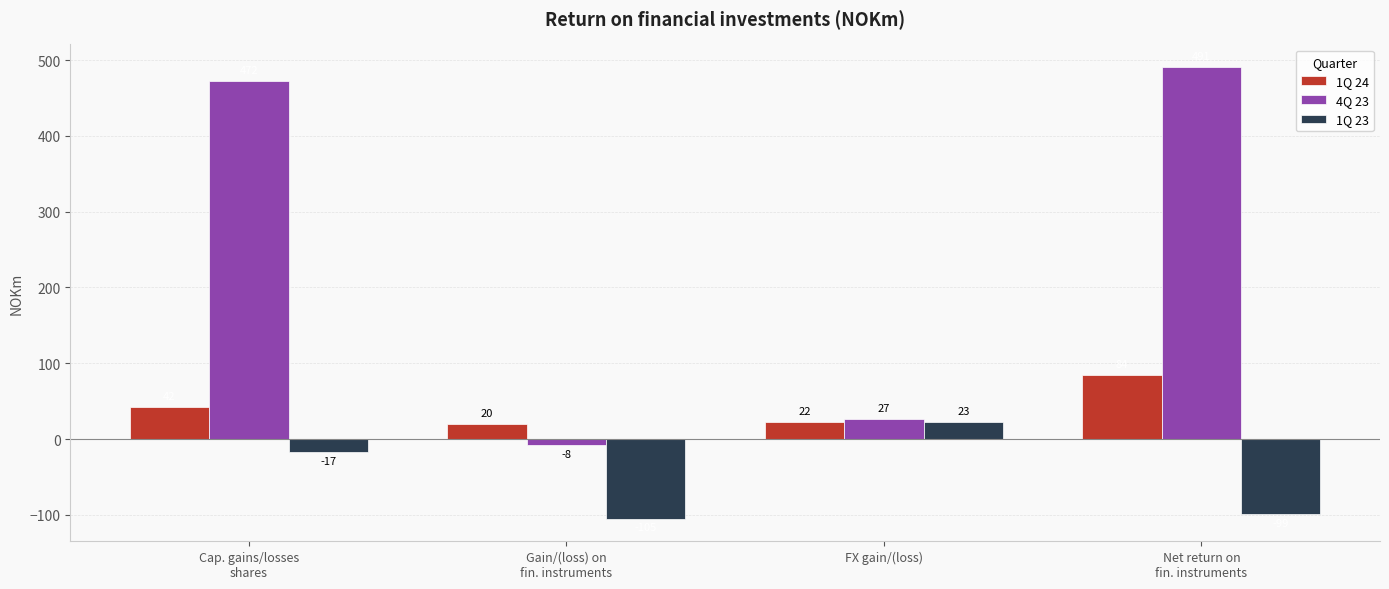

Rank the series by their maximum value, from lowest to highest.

1Q 23, 1Q 24, 4Q 23